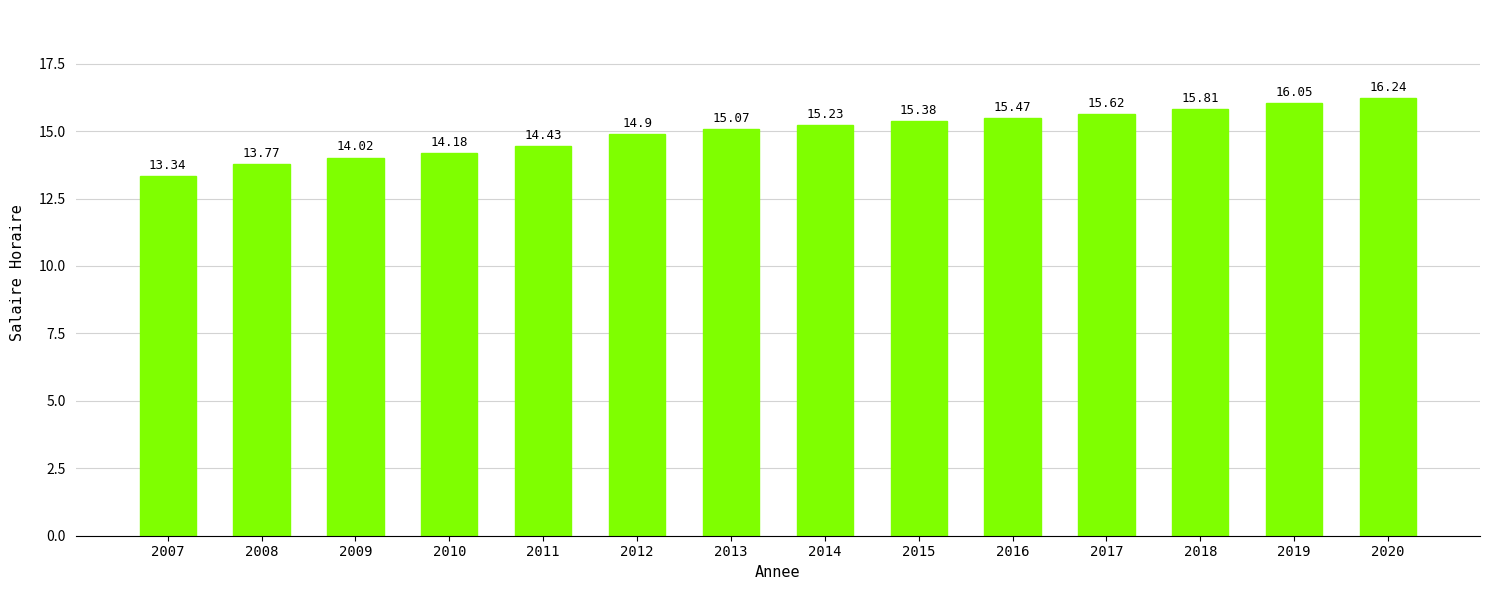

How many bars are there in total?

14